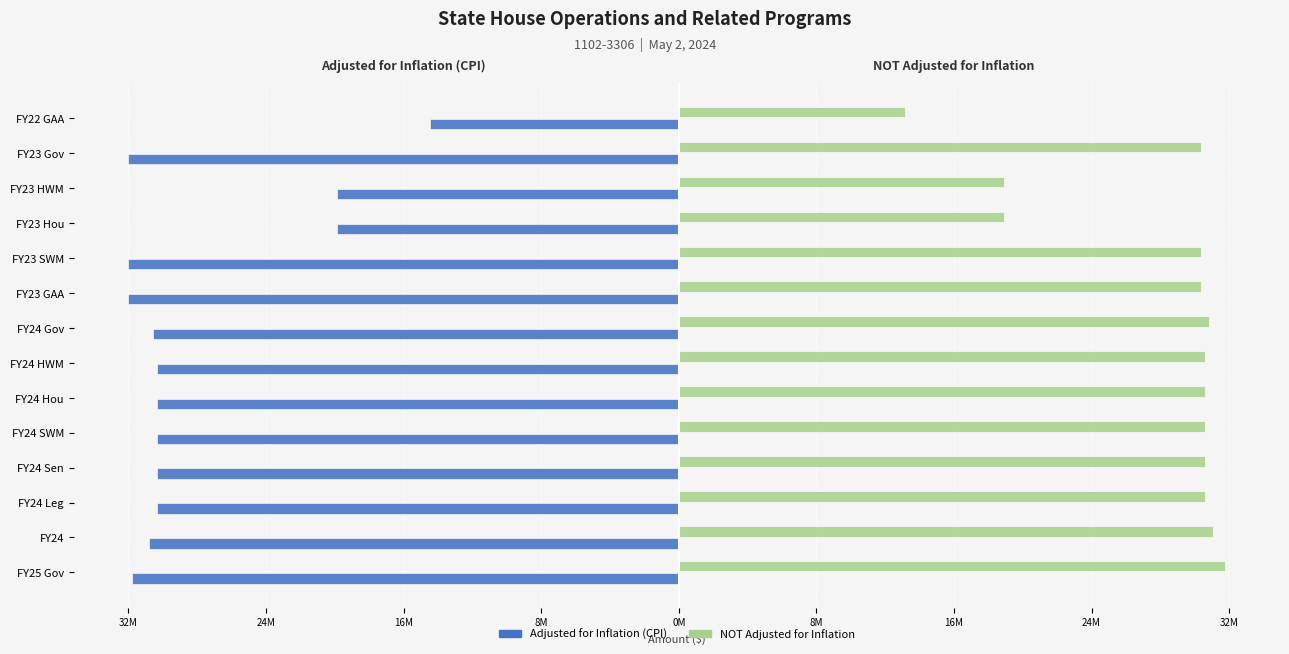

What are all the series names shown in the legend?

Adjusted for Inflation (CPI), NOT Adjusted for Inflation